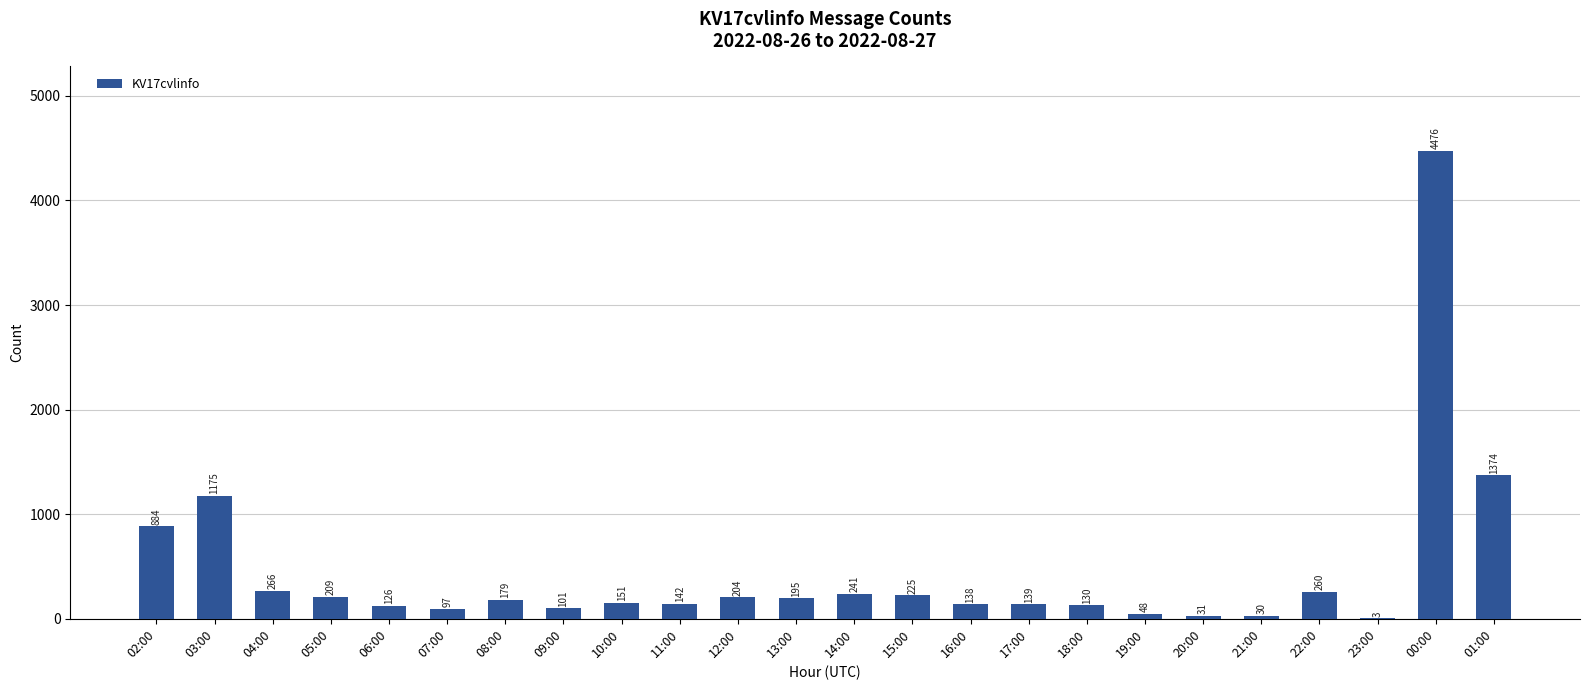

Approximately how many times larger is the value at 17:00 compared to 13:00?

0.7